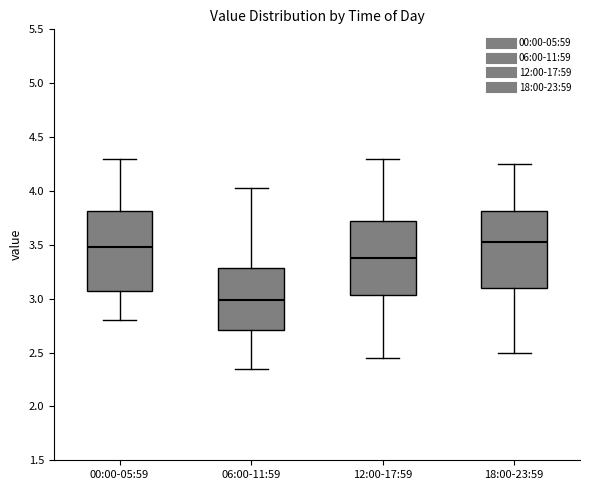

Reading left to right, transcribe this box plot: for each box, give where its median line is, the range the box spans, and where its two whiskers end, as read against the y-axis. The values are not printed on the chart, so give them approximately, as read against the axis.

00:00-05:59: median 3.50, box 3.05 to 3.80, whiskers 2.80 to 4.30
06:00-11:59: median 3.00, box 2.70 to 3.30, whiskers 2.35 to 4.05
12:00-17:59: median 3.40, box 3.05 to 3.75, whiskers 2.45 to 4.30
18:00-23:59: median 3.55, box 3.10 to 3.80, whiskers 2.50 to 4.25